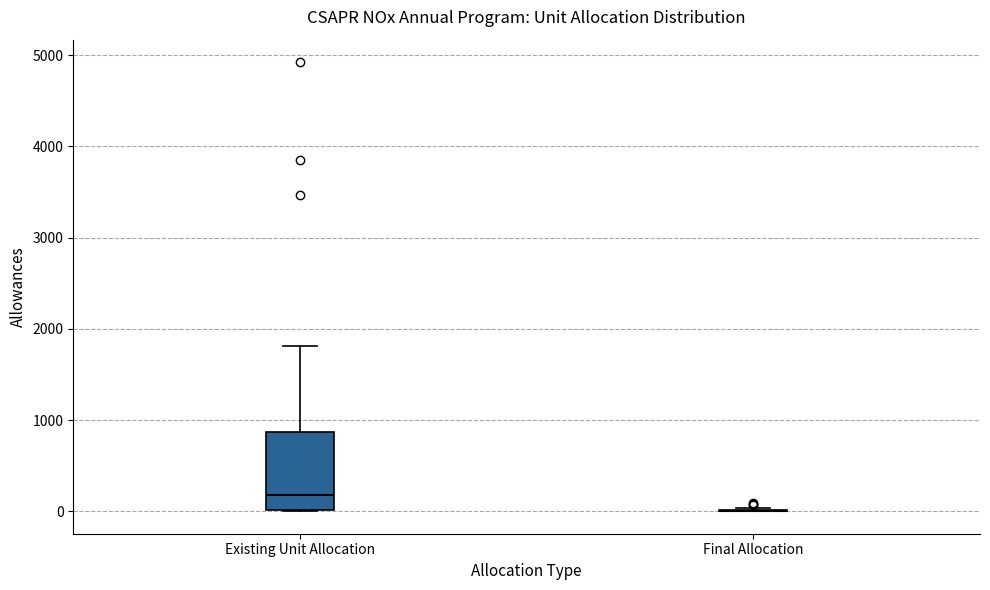

Where is the lower edge of the box for Existing Unit Allocation on the y-axis? The values are not printed on the chart, so give them approximately, as read against the axis.

0